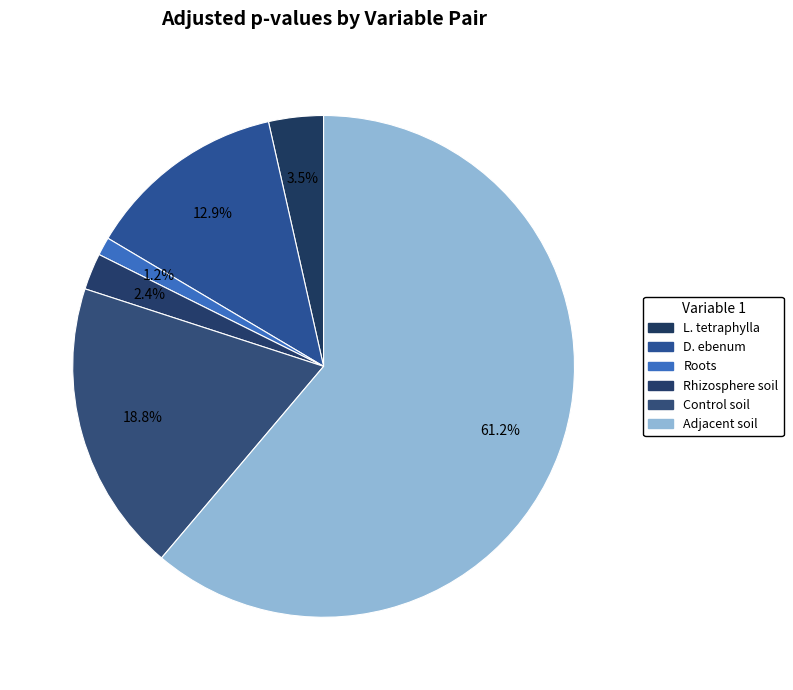

How many slices are in this pie chart?

6